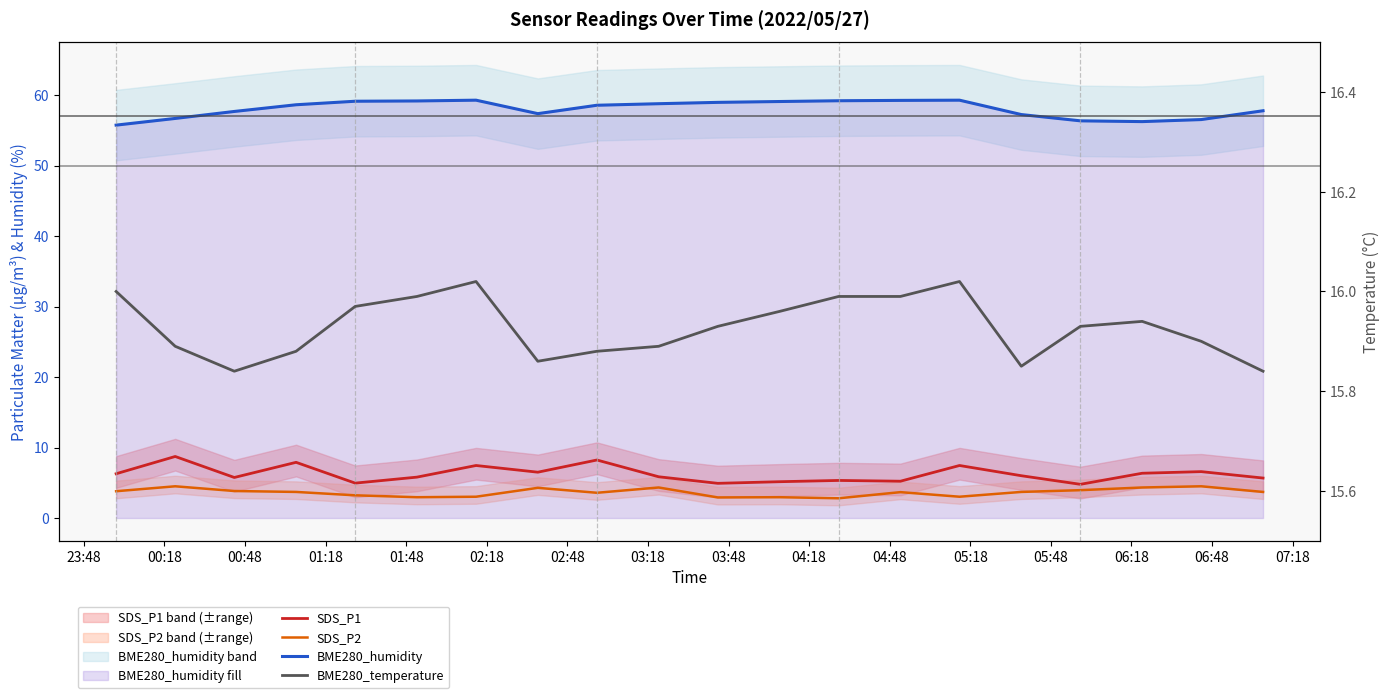

What is the maximum value for SDS_P1?

8.7